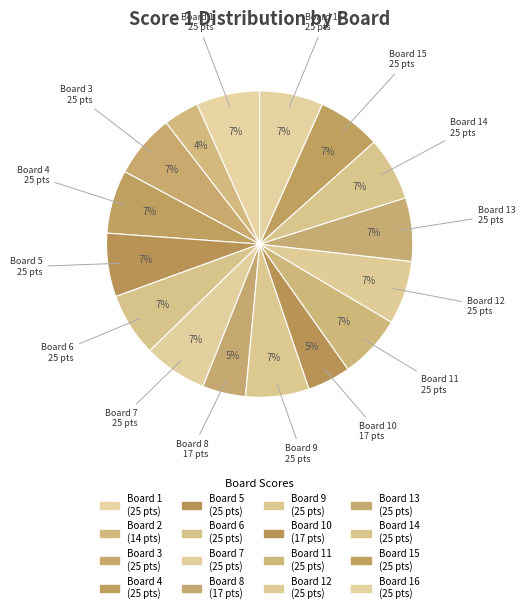

To the nearest percent, what is the difference between the largest and smallest slice percentages?

3%